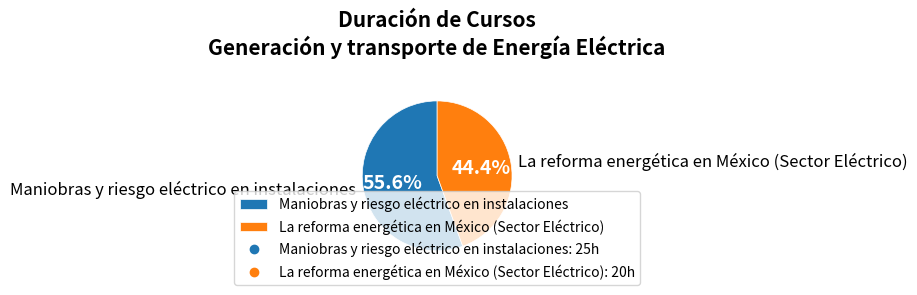

Is there any slice that represents more than half of the pie?

Yes